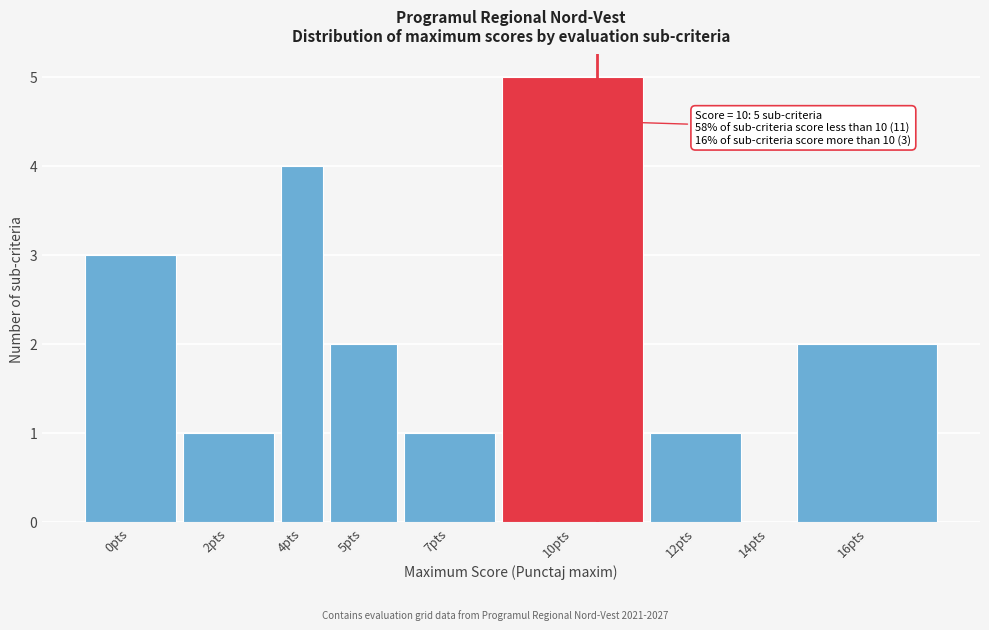

Reading left to right, extract all data points from this chart.

0pts=3	2pts=1	4pts=4	5pts=2	7pts=1	10pts=5	12pts=1	14pts=0	16pts=2